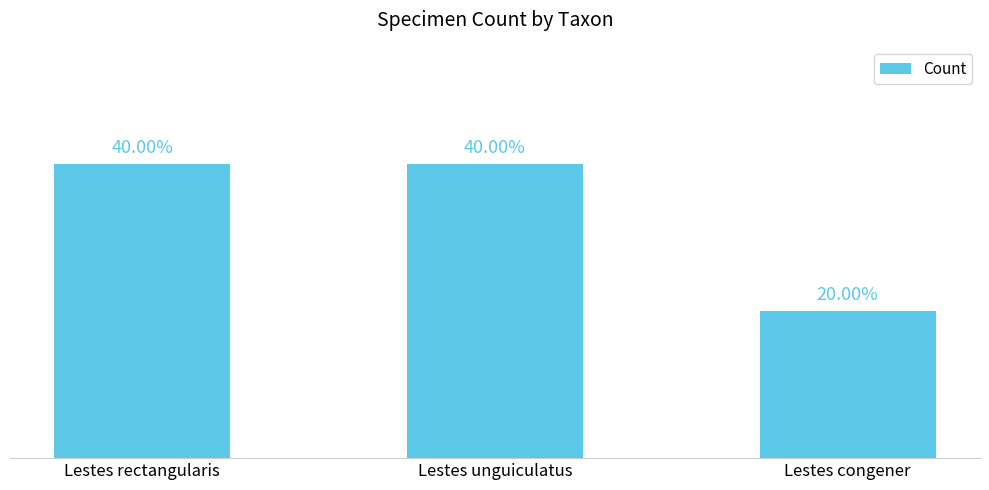

Rank the categories by value from lowest to highest.

Lestes congener, Lestes rectangularis, Lestes unguiculatus